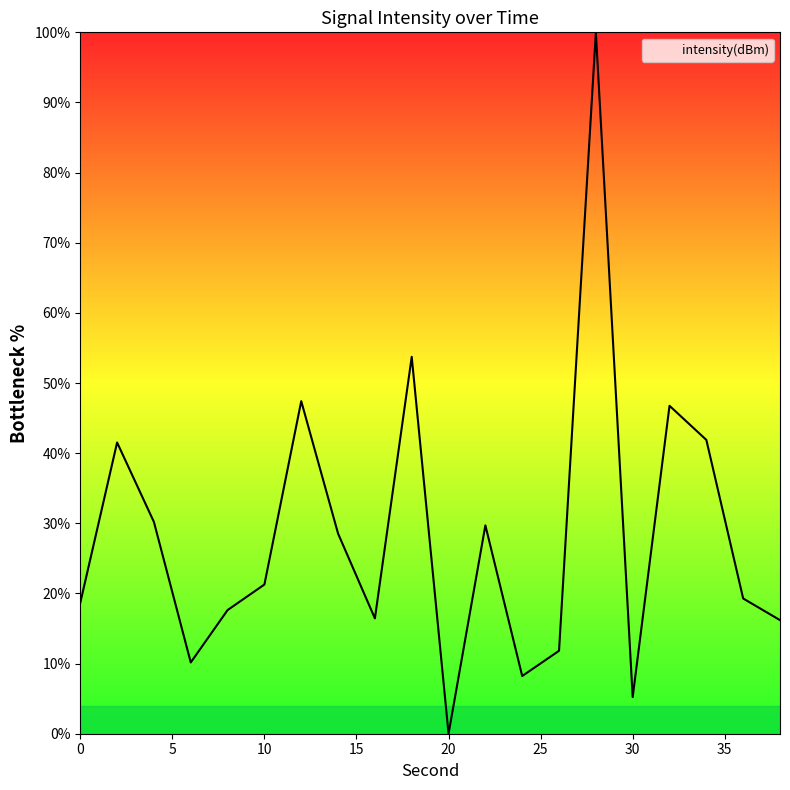

What is the maximum value shown in the chart?

100.0